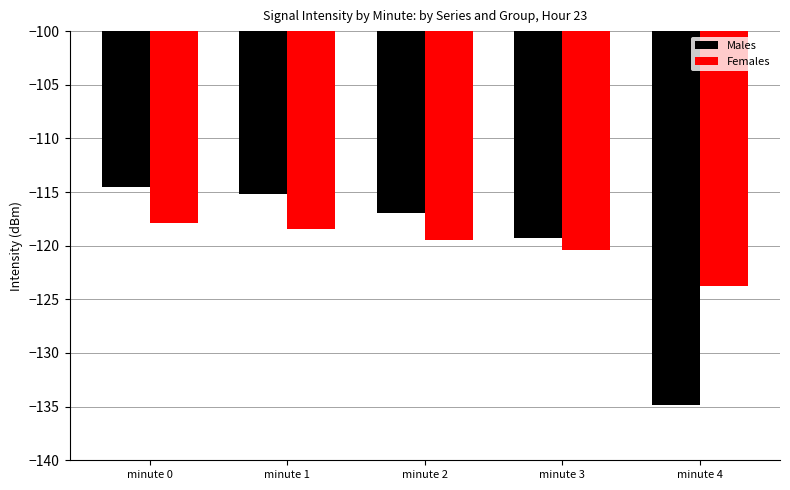

At which label does Males first exceed -116?

minute 0